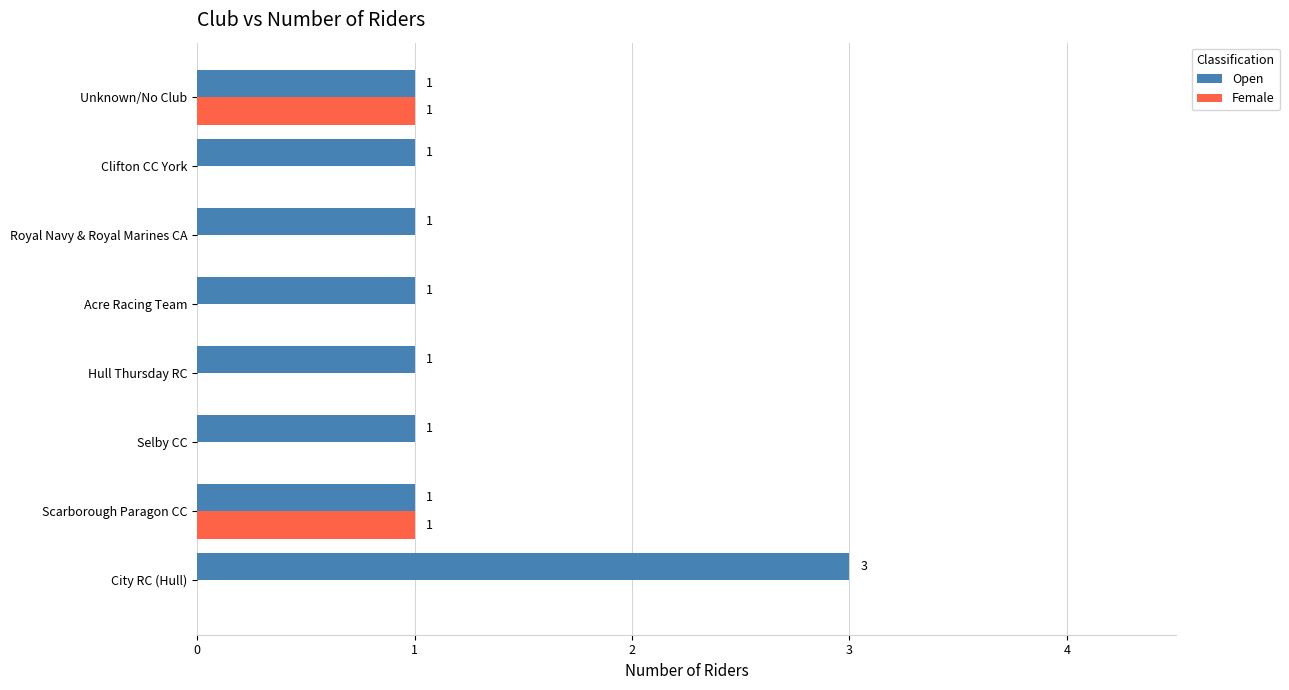

True or false: Open has a value of 3 at City RC (Hull).

True